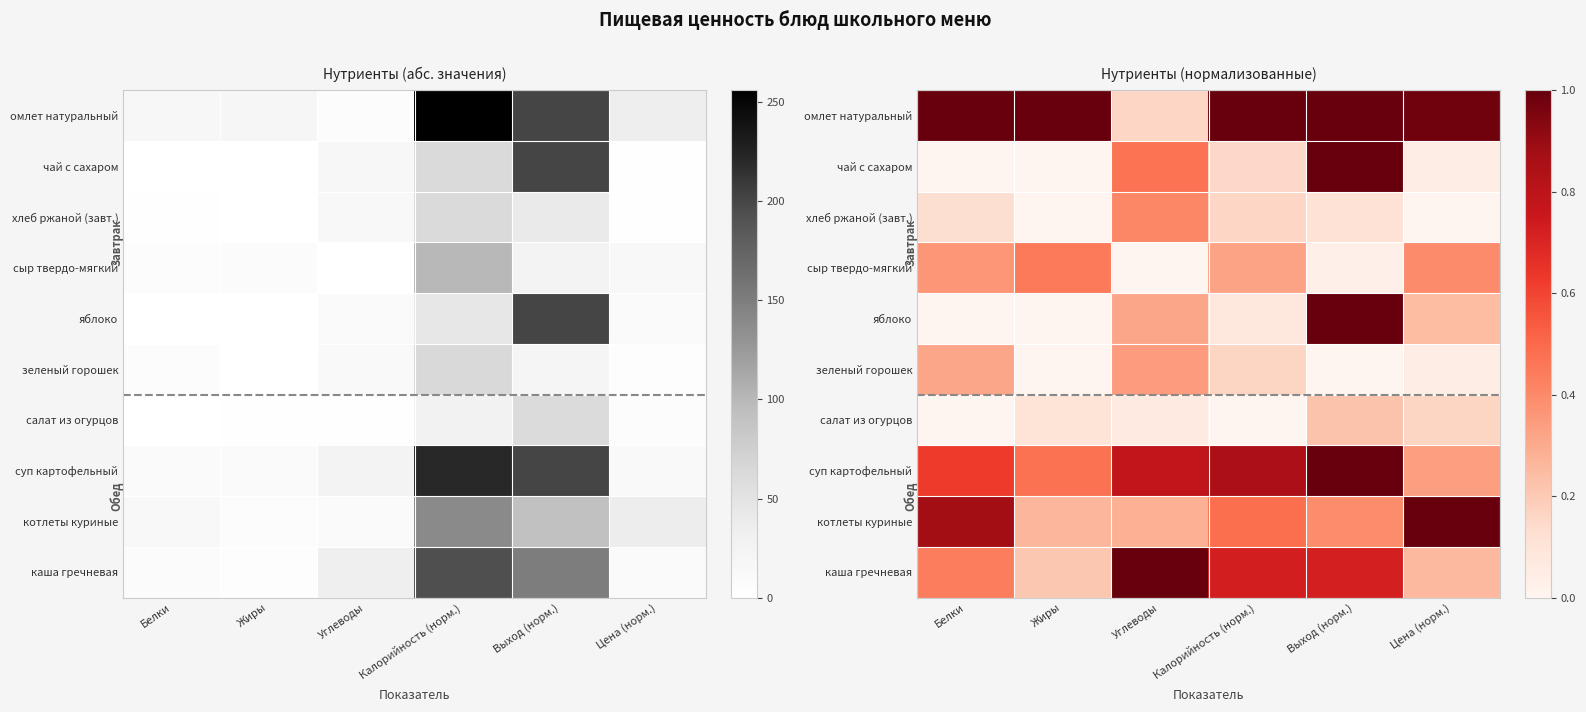

Is the value of каша гречневая at Выход (норм.) greater than the value of котлеты куриные at Калорийность (норм.)?

Yes